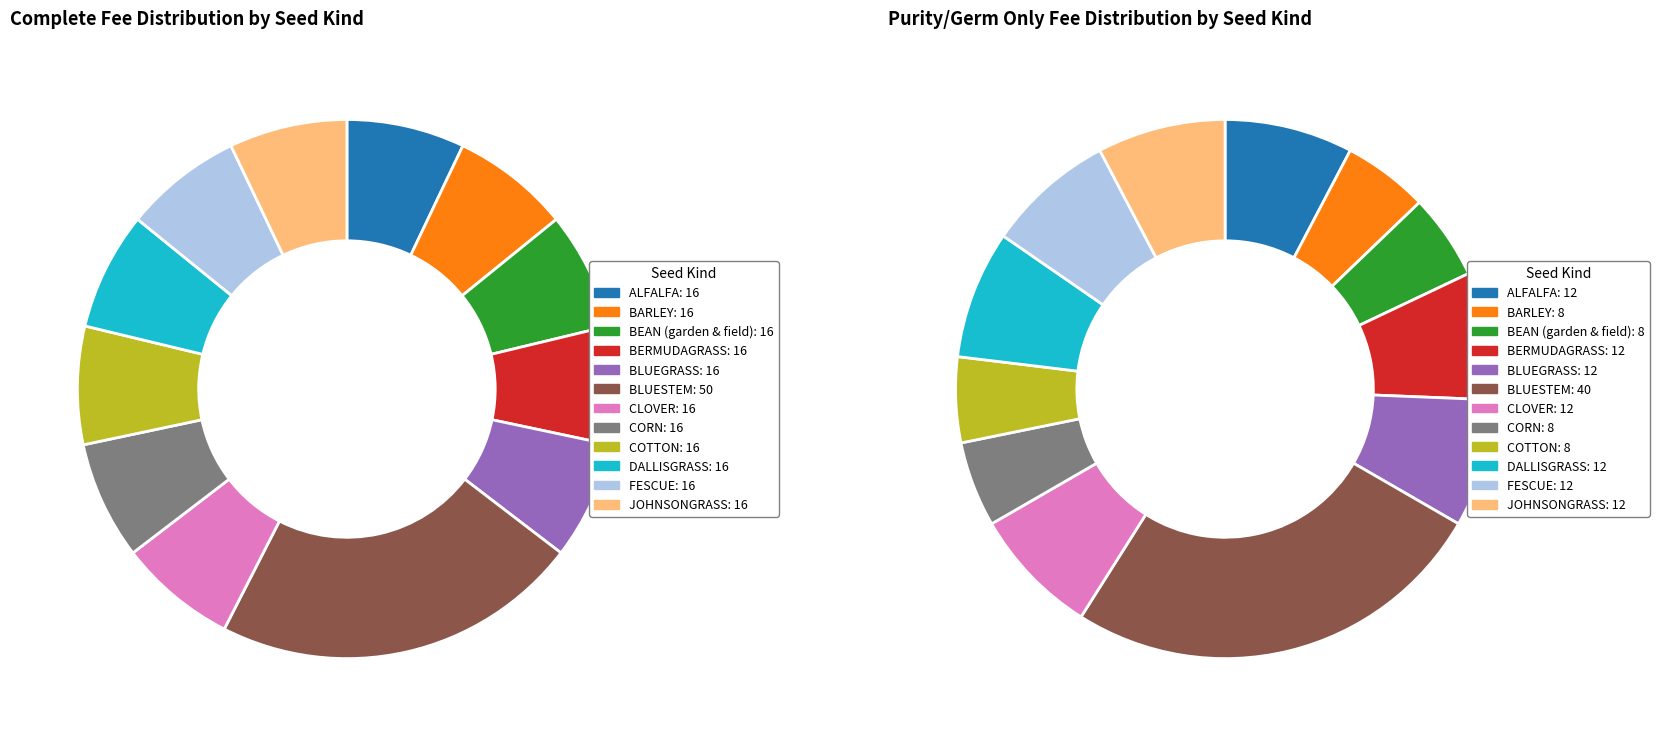

What percentage do 10 and 4 together represent?

14.2%